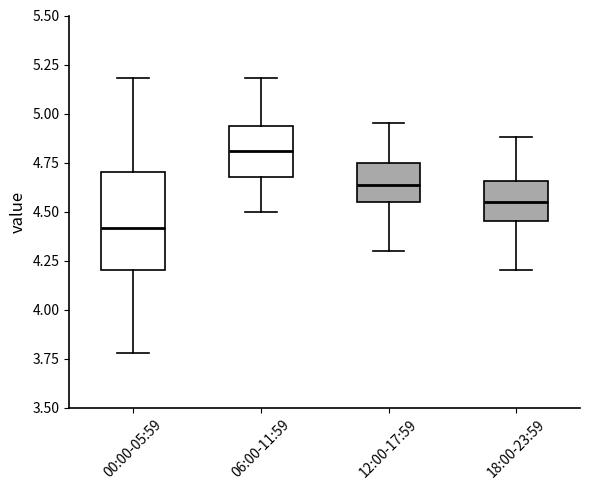

Which box is the tallest, from its lower edge to its upper edge?

00:00-05:59